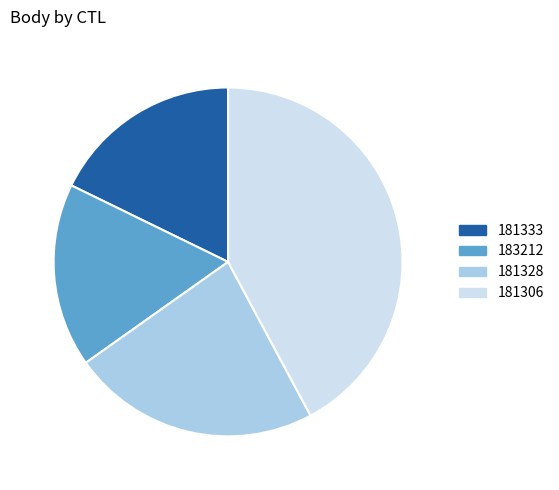

Is there any slice that represents more than half of the pie?

No